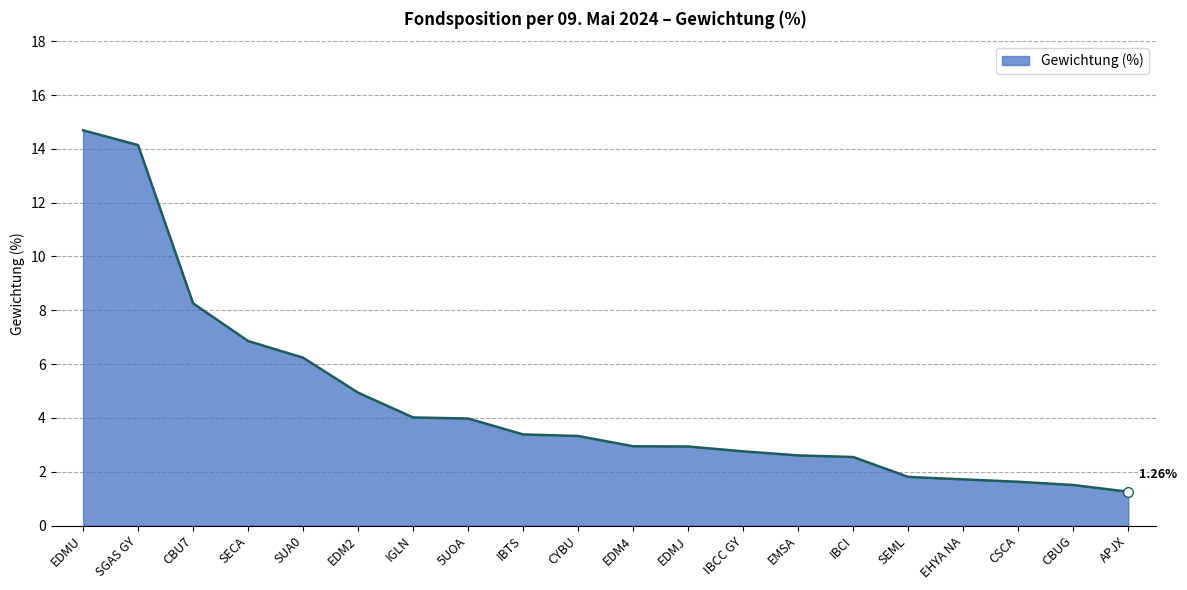

The value at CBUG is 2.7. True or false?

False